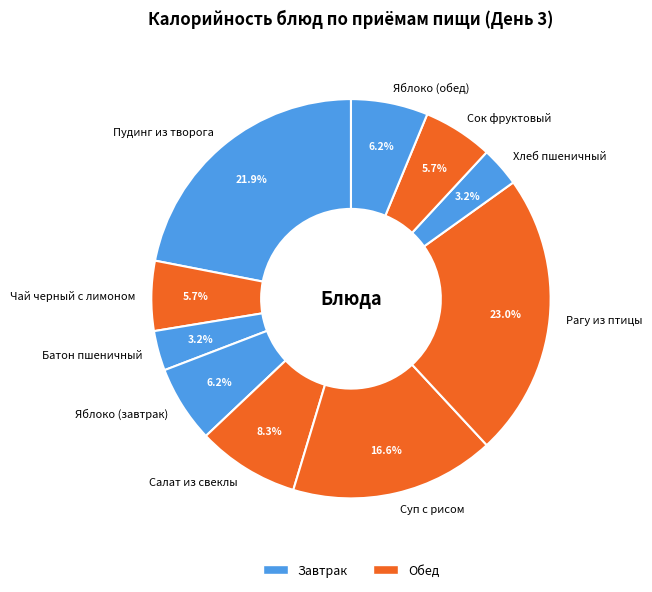

Which has a higher value, Сок фруктовый or Яблоко (завтрак)?

Яблоко (завтрак)